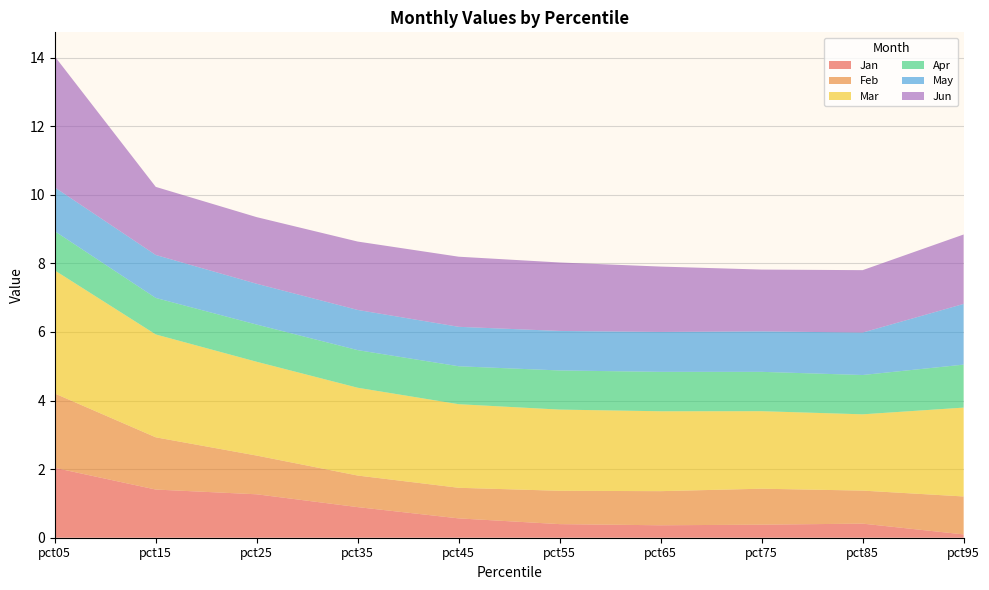

Reading left to right, transcribe all the data shown in this chart.

Jan: 2.0	1.4	1.3	0.9	0.6	0.4	0.4	0.4	0.4	0.1
Feb: 2.2	1.5	1.1	0.9	0.9	1.0	1.0	1.0	1.0	1.1
Mar: 3.6	3.0	2.7	2.6	2.4	2.4	2.3	2.3	2.2	2.6
Apr: 1.1	1.1	1.1	1.1	1.1	1.1	1.1	1.1	1.1	1.3
May: 1.3	1.3	1.2	1.2	1.2	1.2	1.2	1.2	1.2	1.8
Jun: 3.8	2.0	1.9	2.0	2.0	2.0	1.9	1.8	1.8	2.0